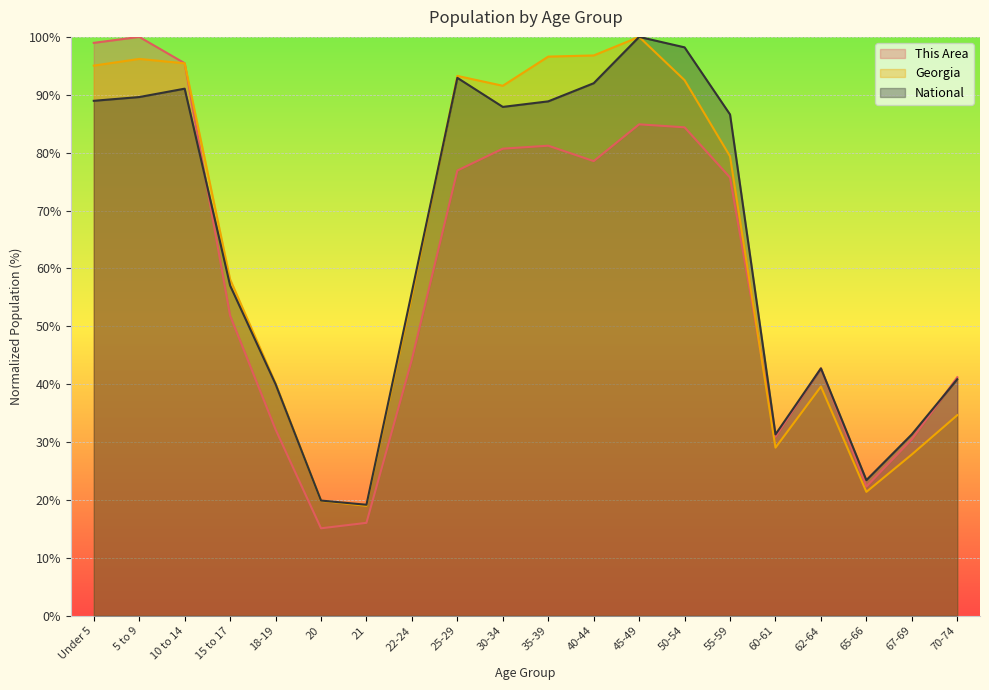

How many series are shown in this chart?

3